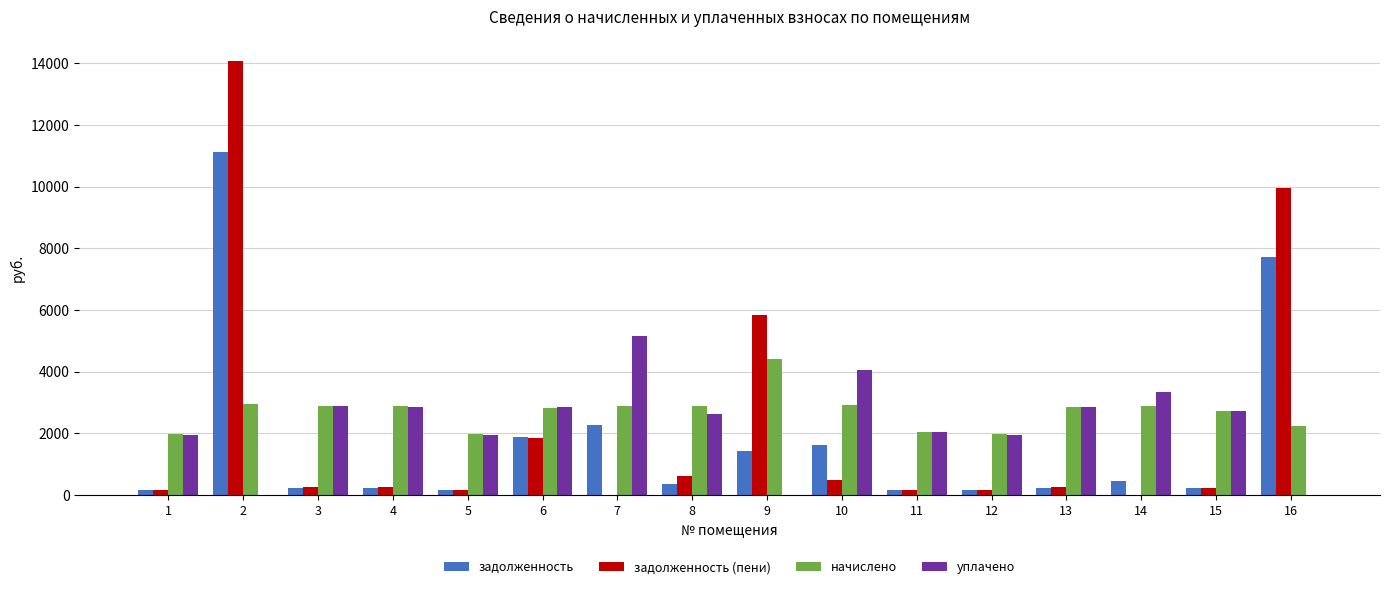

How many distinct data groups are displayed?

4